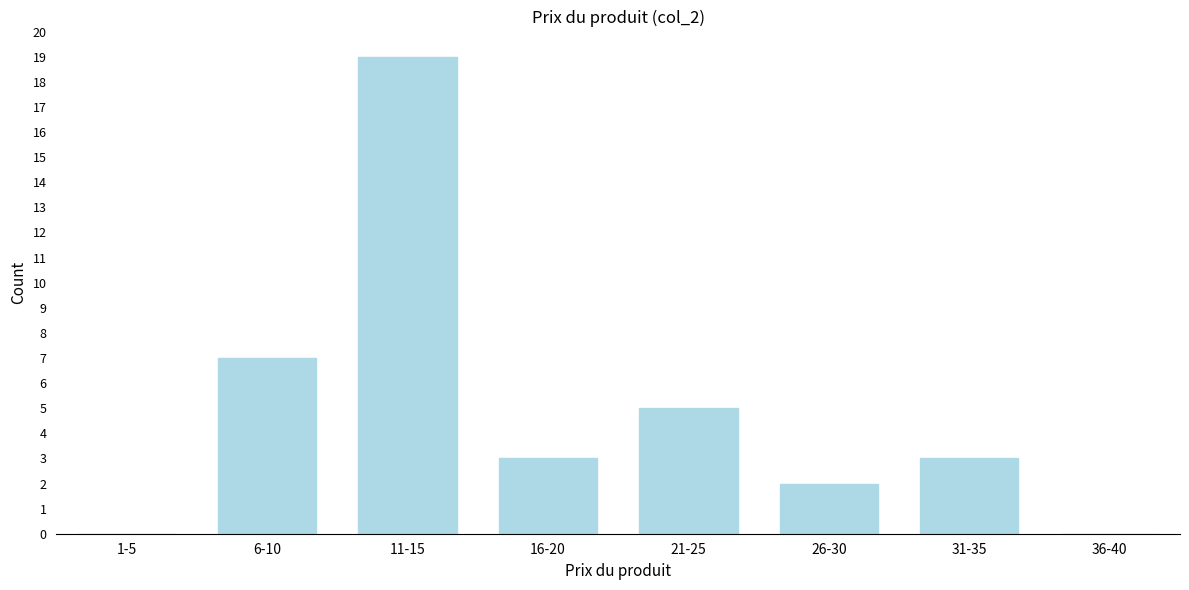

Reading left to right, what are all the values shown in this chart?

1-5=0	6-10=7	11-15=19	16-20=3	21-25=5	26-30=2	31-35=3	36-40=0